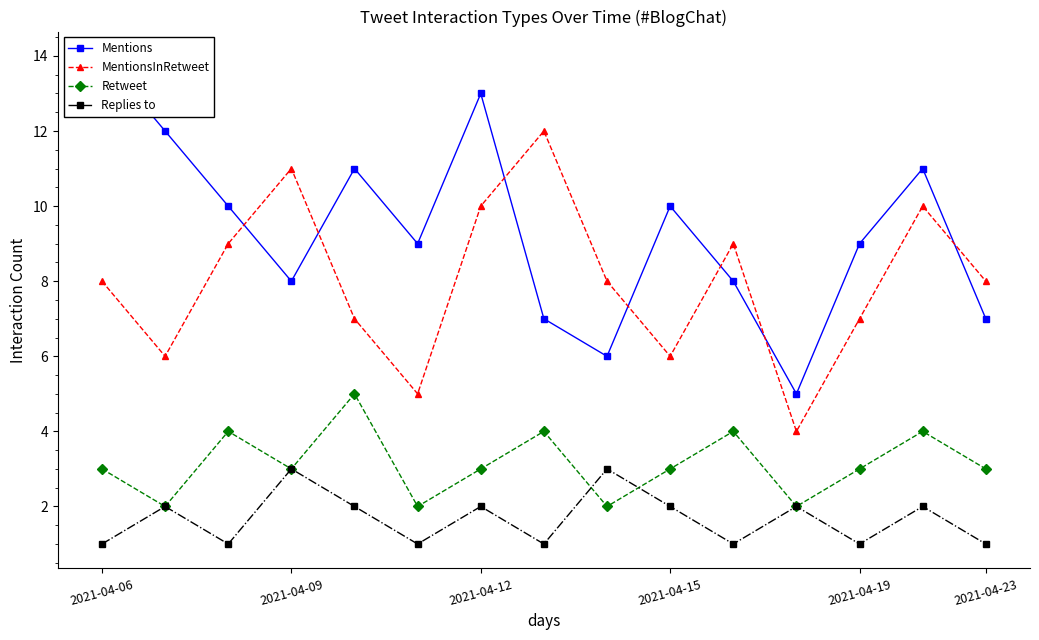

Is it true that Replies to equals 1 at 2021-04-19?

True